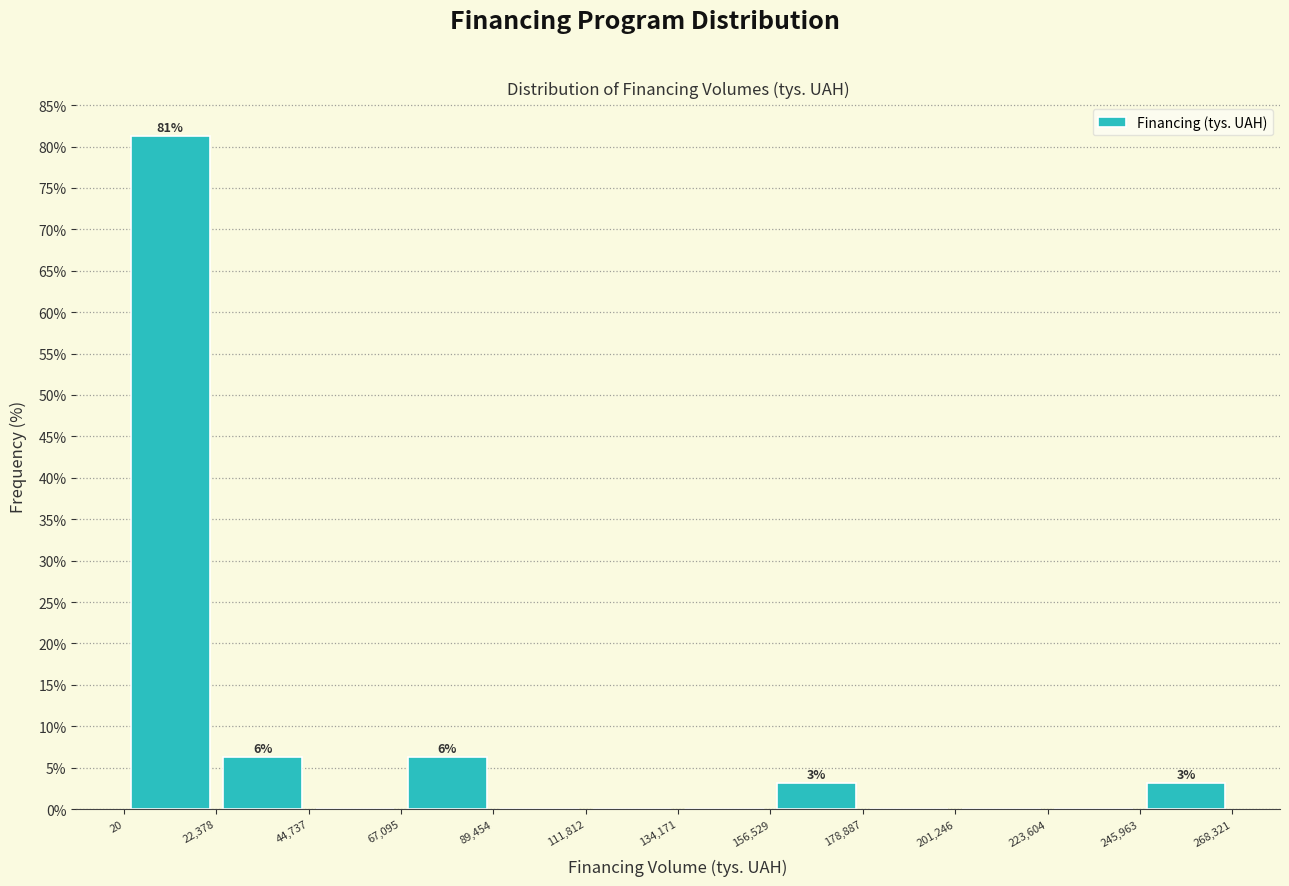

Over which range of the x-axis is the bar tallest?

20 to 22,378